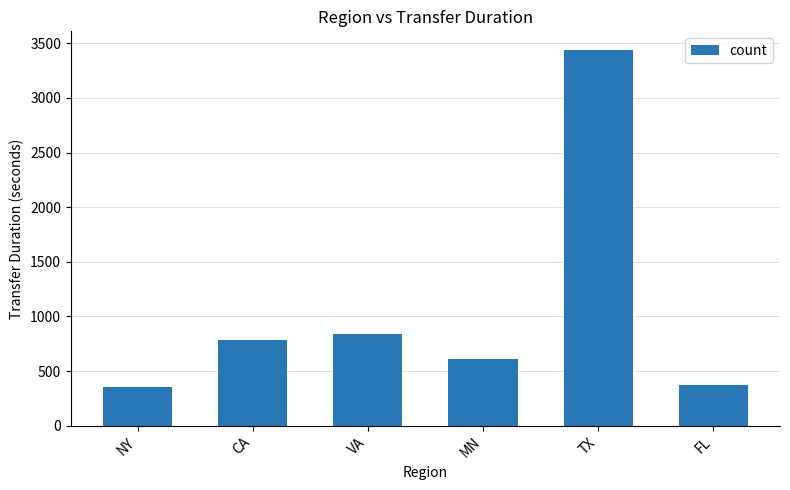

What is the maximum value shown in the chart?

3438